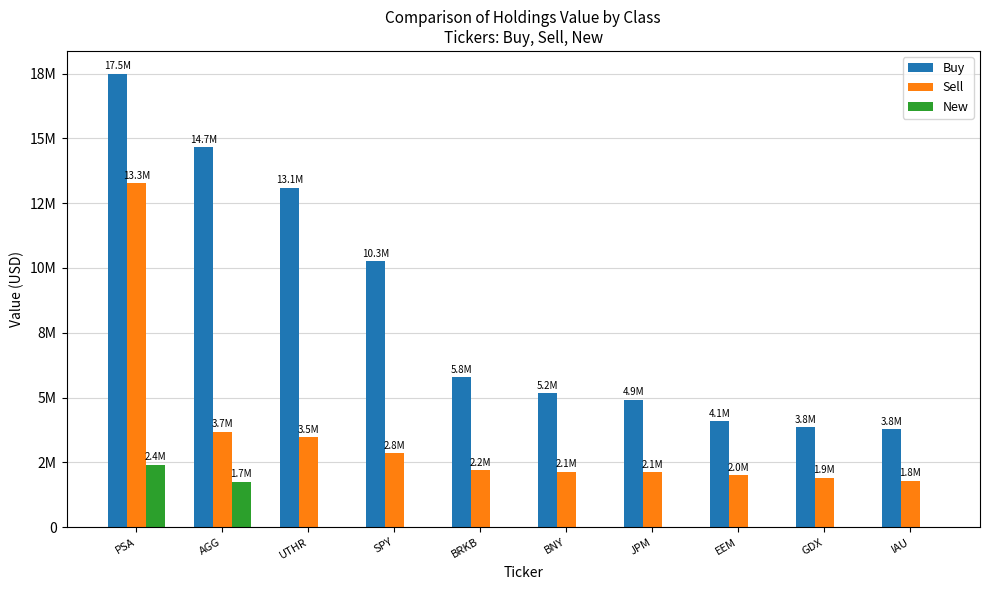

Is it true that Buy equals 14656644 at AGG?

True